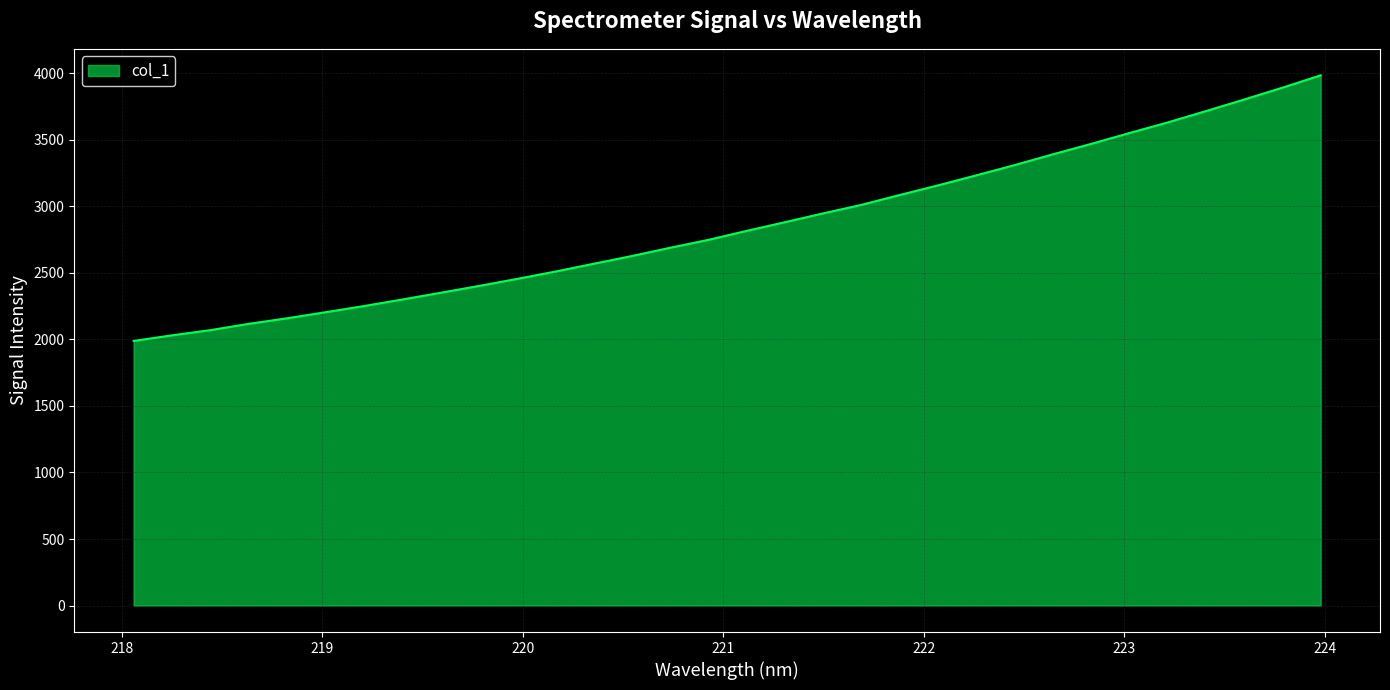

What is the difference between the maximum and minimum values?

1996.4